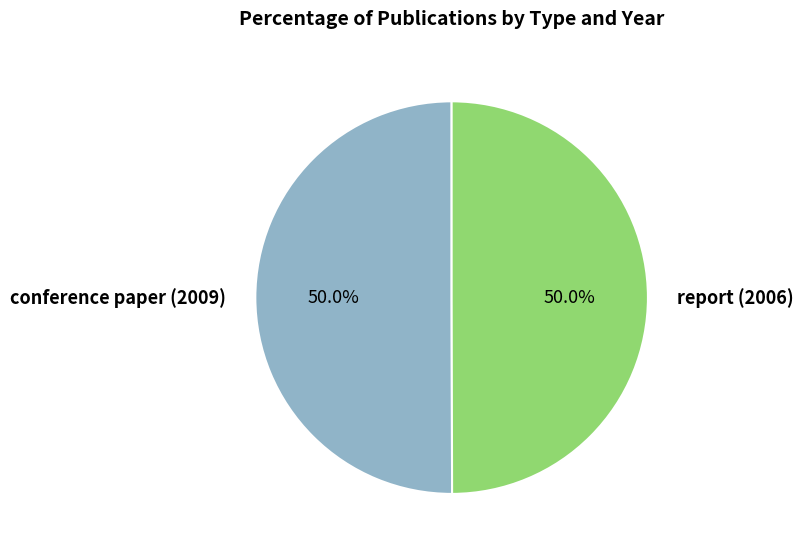

Combined, do report (2006) and conference paper (2009) account for over 50%?

Yes